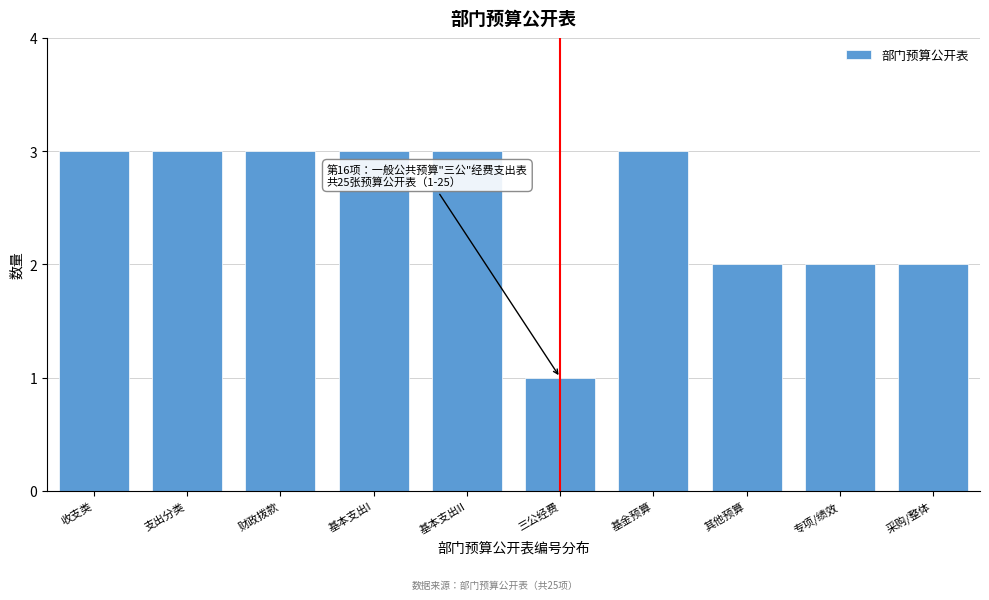

Reading left to right, extract all data points from this chart.

收支类=3	支出分类=3	财政拨款=3	基本支出I=3	基本支出II=3	三公经费=1	基金预算=3	其他预算=2	专项/绩效=2	采购/整体=2